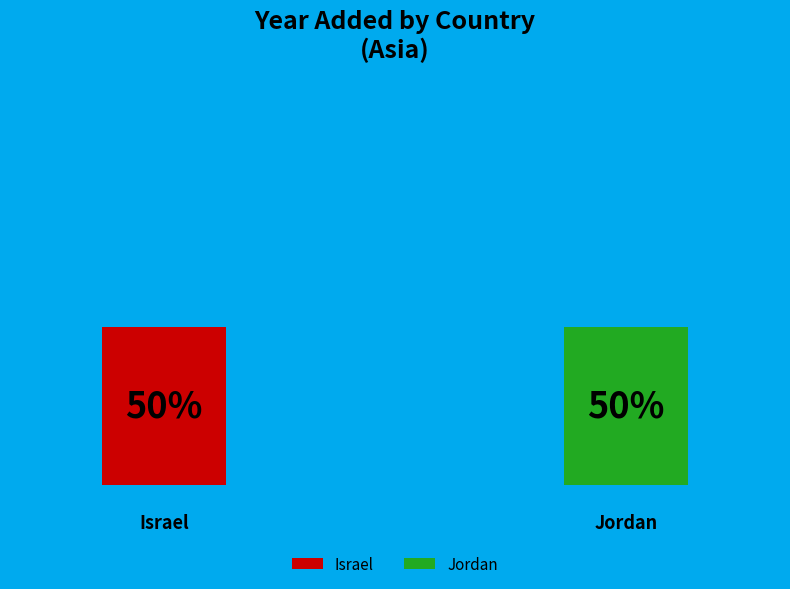

To the nearest percent, what percentage of the pie is Israel?

50%